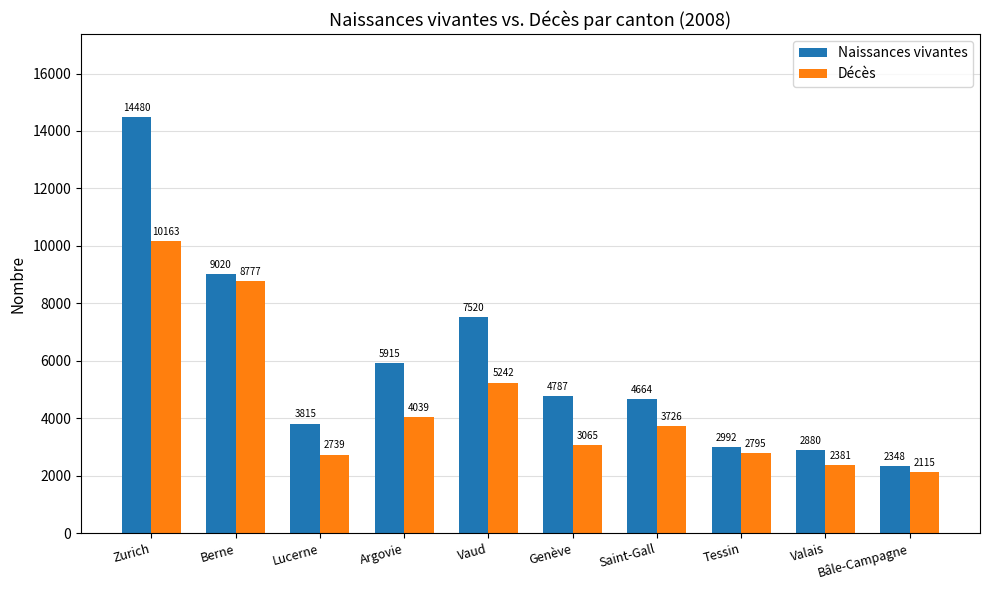

Which series has the largest range (max minus min)?

Naissances vivantes